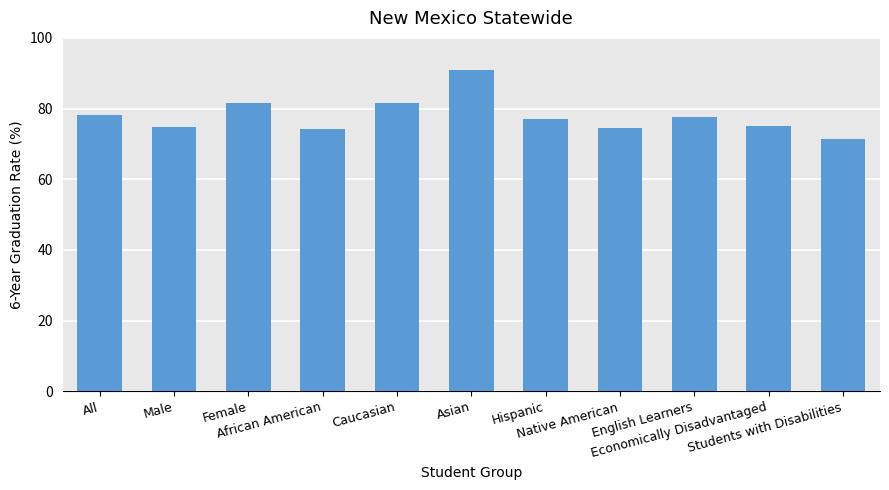

What is the maximum value shown in the chart?

90.9